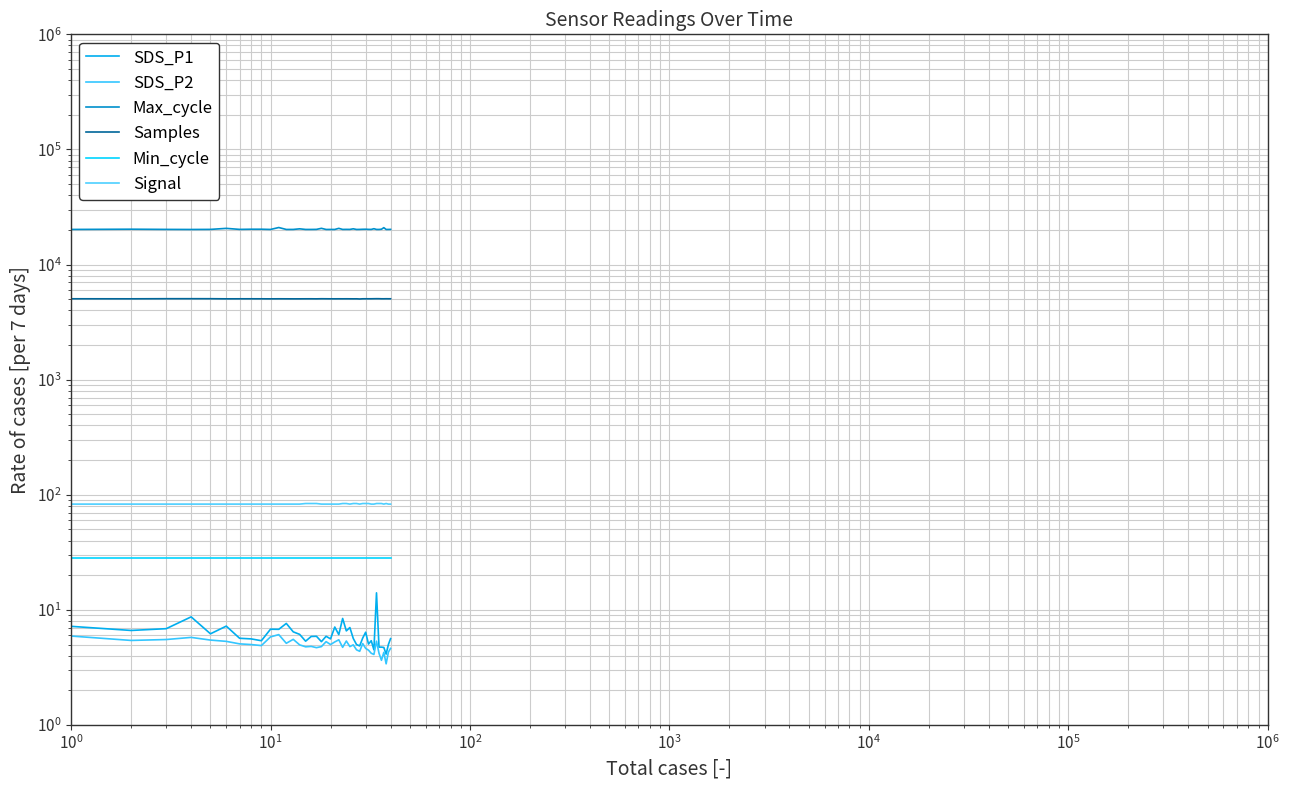

How many lines are shown in the chart?

6